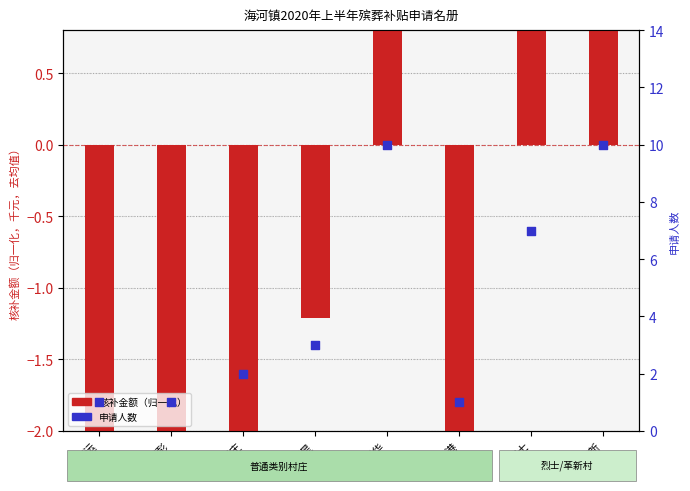

At how many categories does at least one series exceed 6?

3